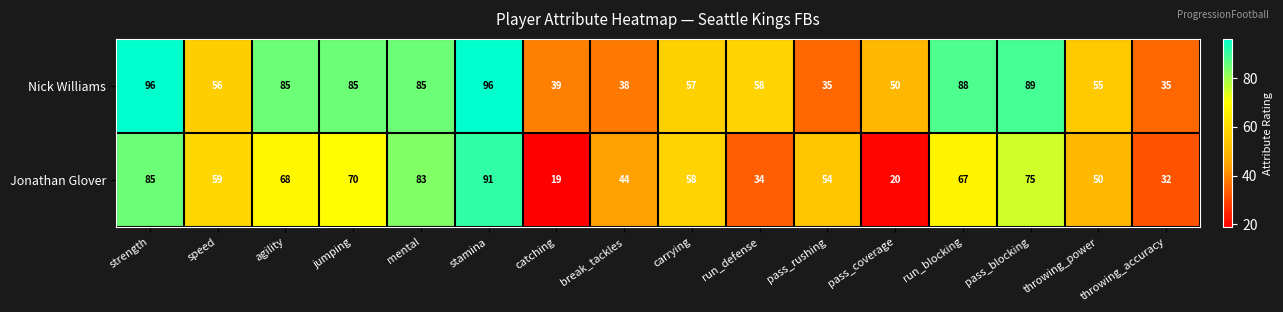

What is the total value across all series at agility?

153